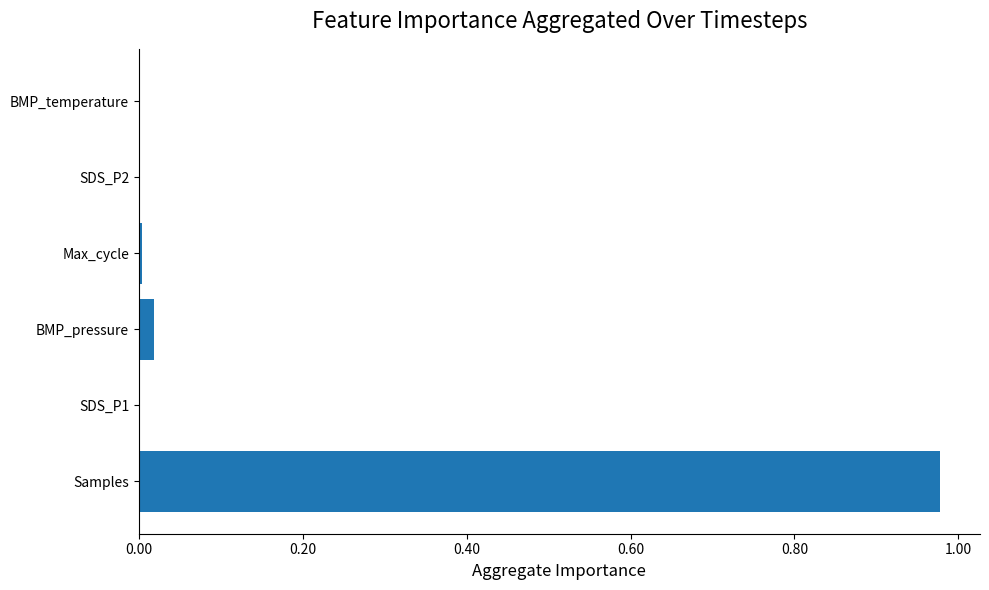

The value at SDS_P2 is 0.0. True or false?

True